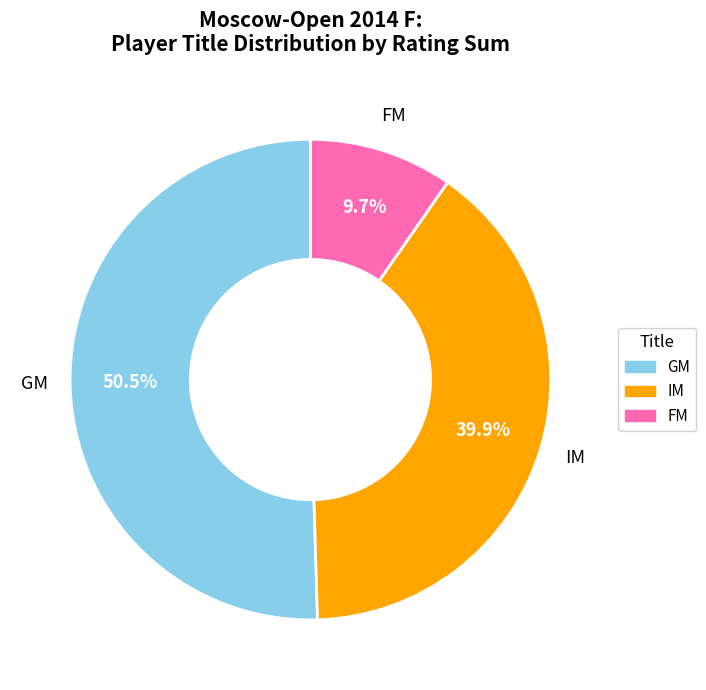

What percentage do IM and GM together represent?

90.3%